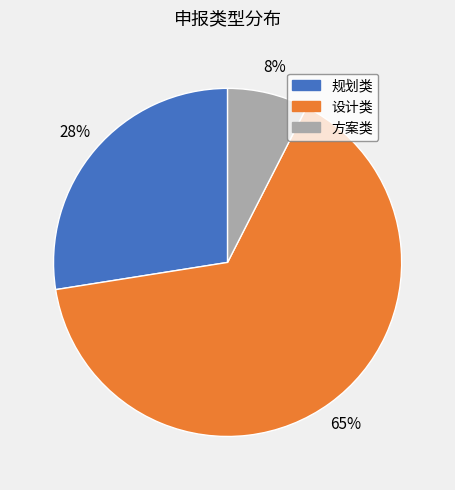

Which slice is the smallest?

方案类